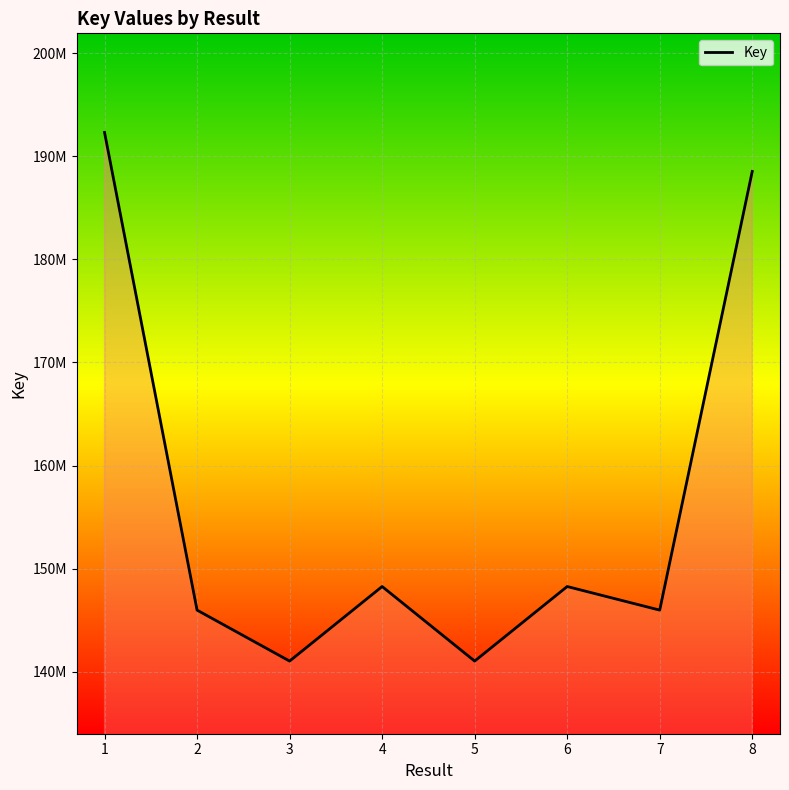

Does the chart have visible grid lines?

Yes